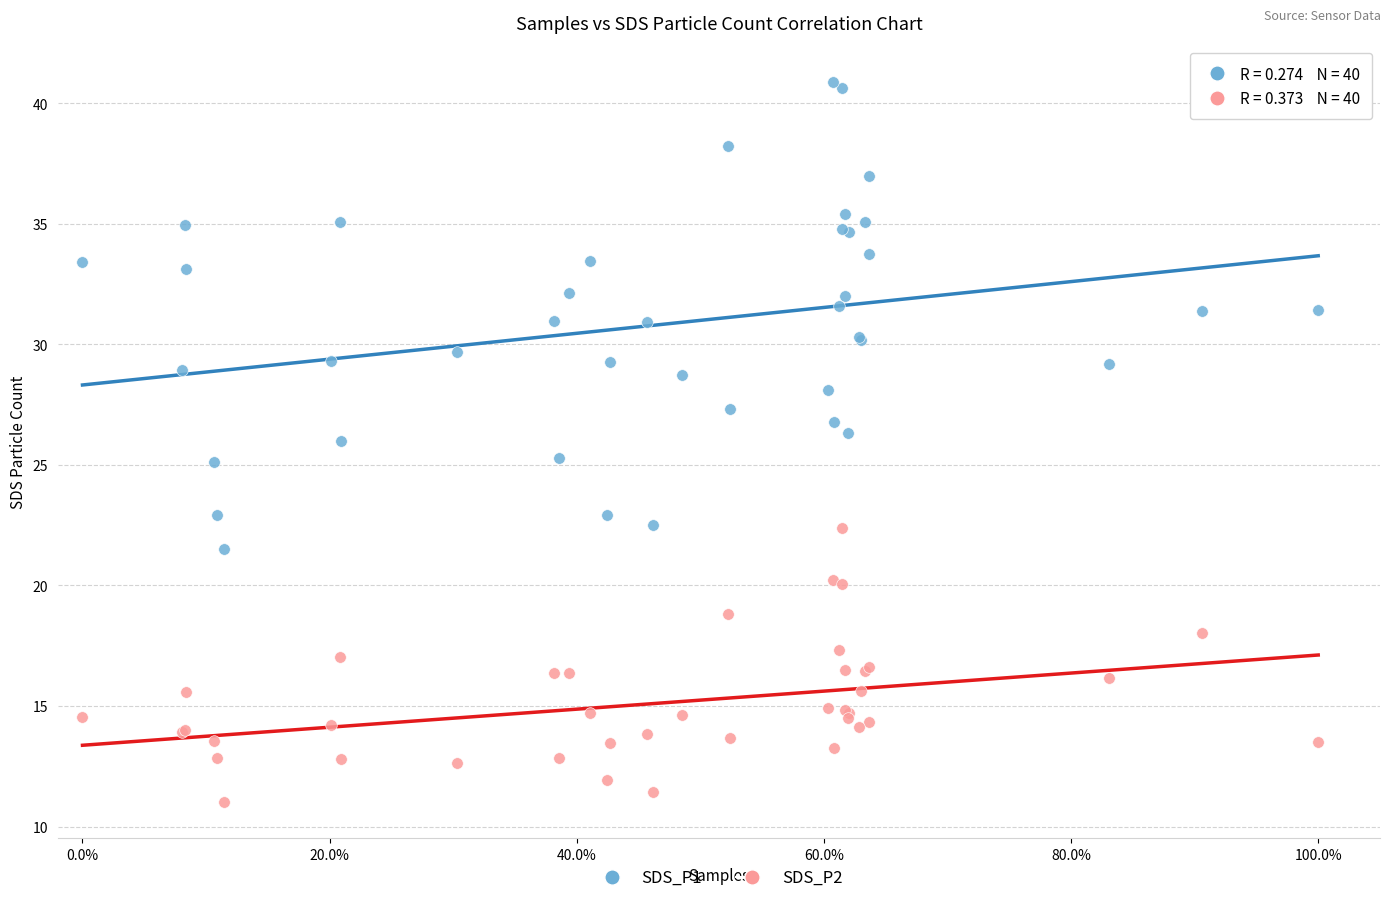

Which series has the largest Y range (max minus min)?

SDS_P1